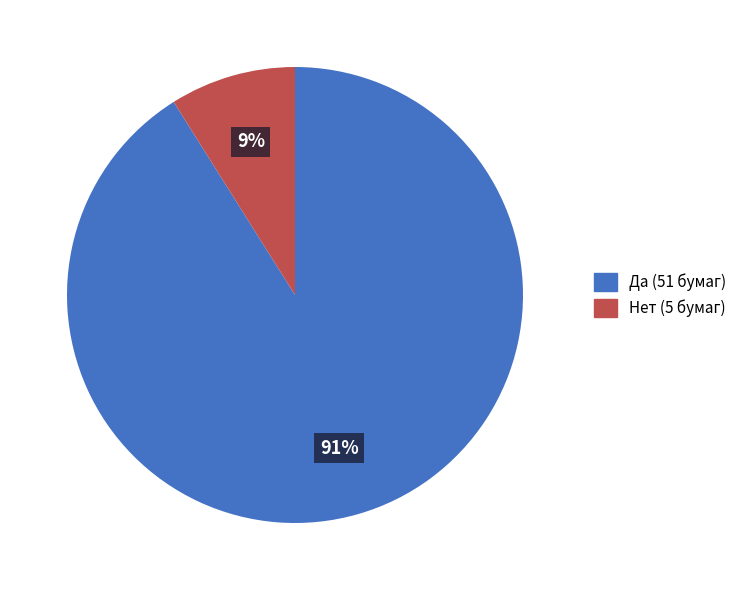

Which slice represents more than half of the pie?

Да